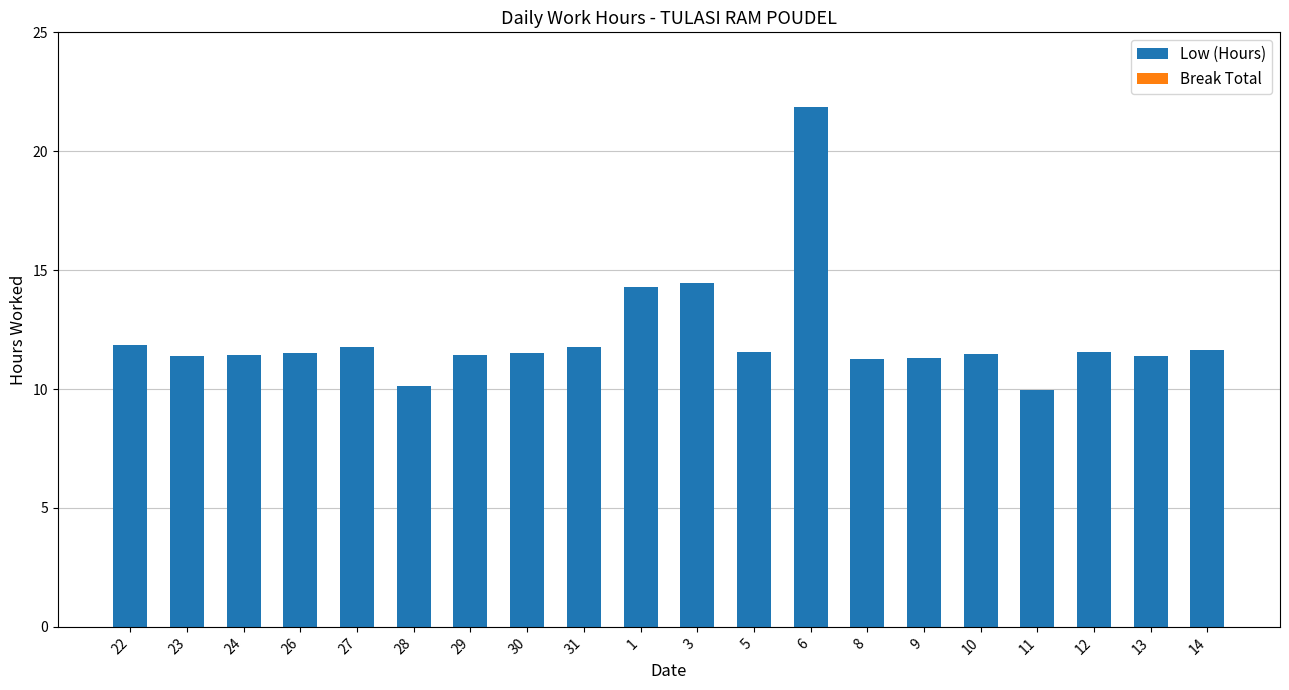

What is the change in value from 31 to 8?

-0.5